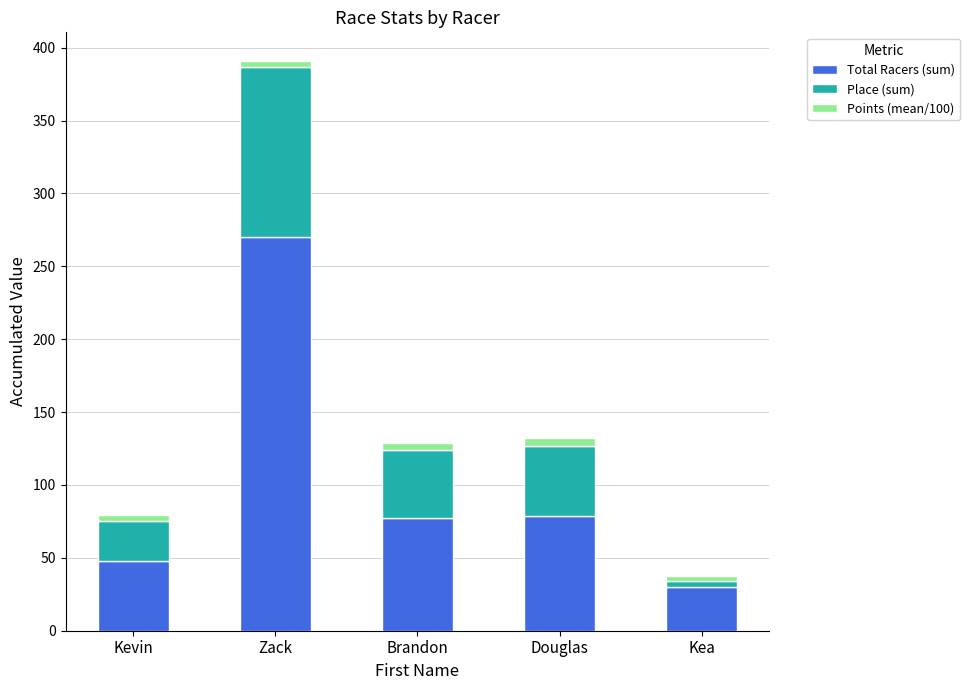

What is the total value across all series at Brandon?

128.8